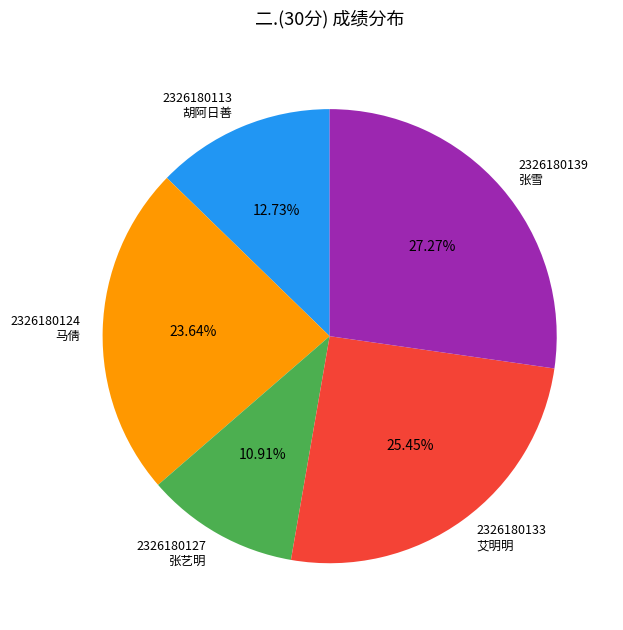

Between 2326180139 张雪 and 2326180127 张艺明, which is larger?

2326180139 张雪